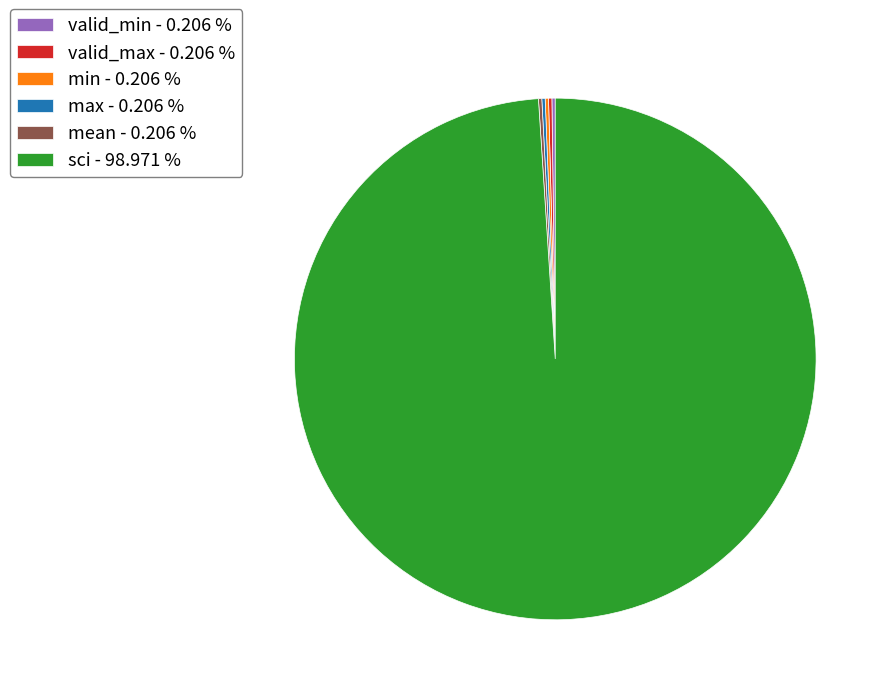

Is there a majority slice in this chart?

Yes